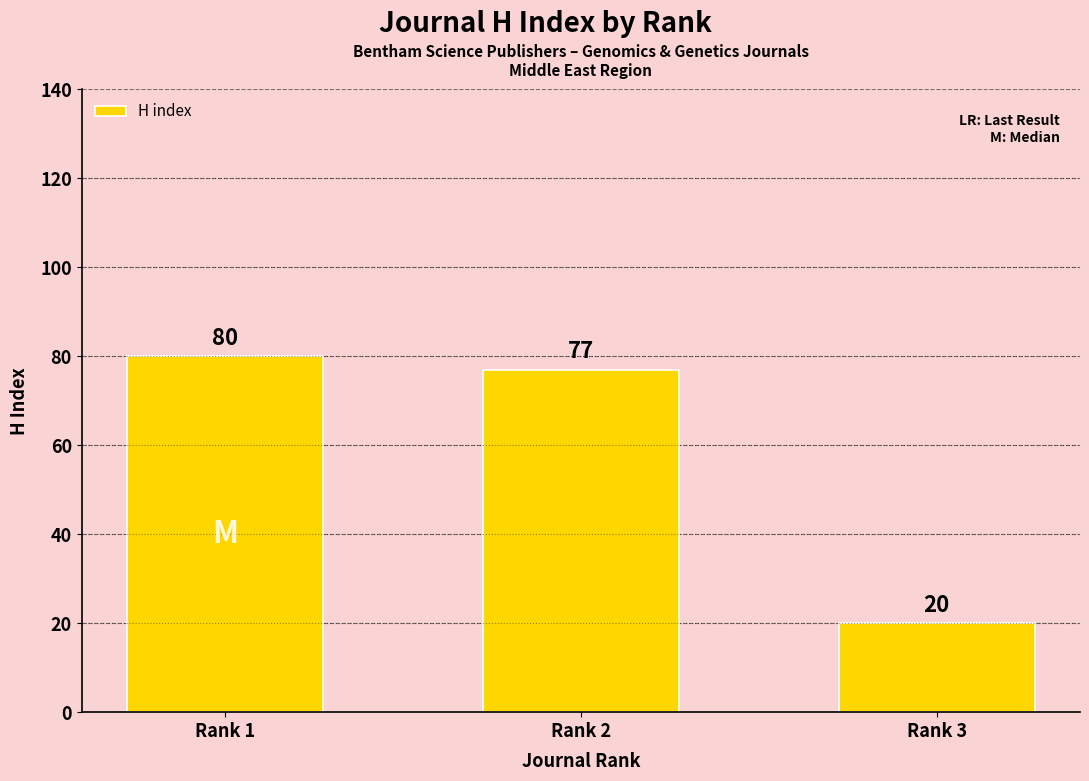

How many bars are there in total?

3